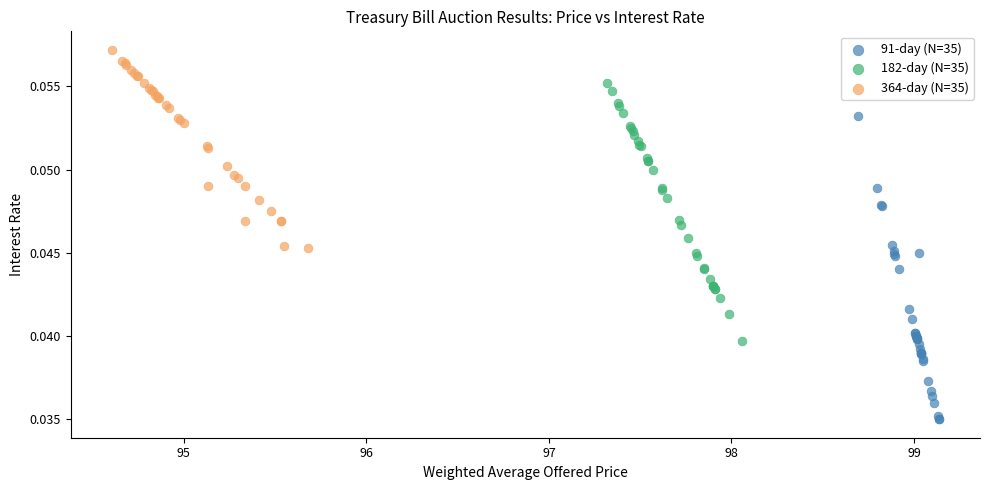

Which series reaches the maximum Y coordinate?

364-day (N=35)